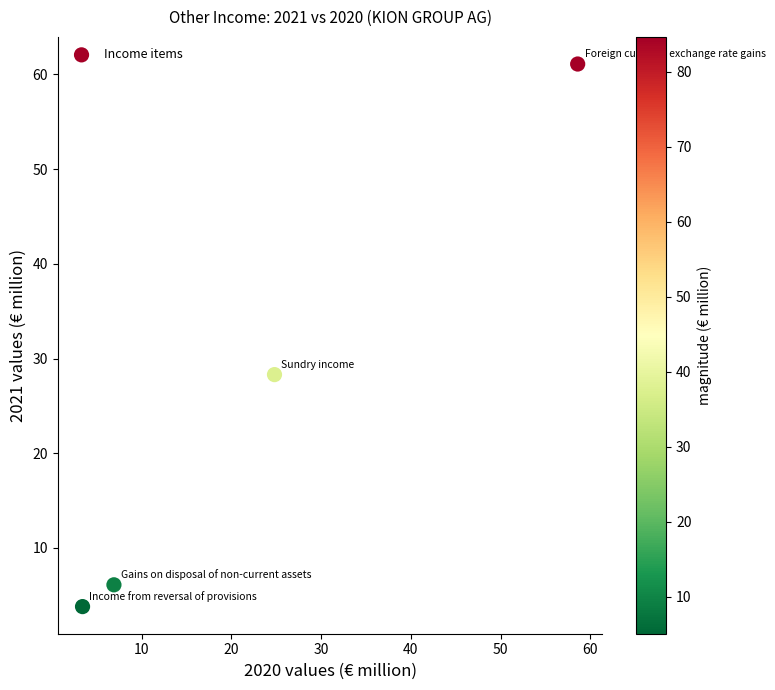

What Y value in the scatter plot is closest to 32?

28.3